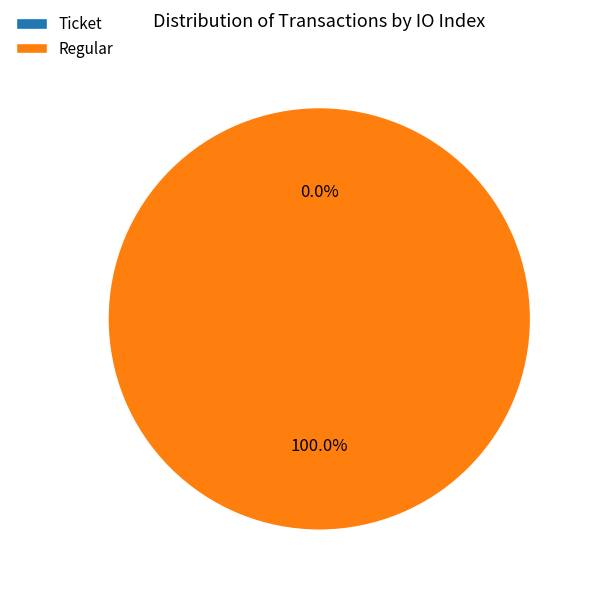

To the nearest percent, what percentage of the pie is Regular?

100%